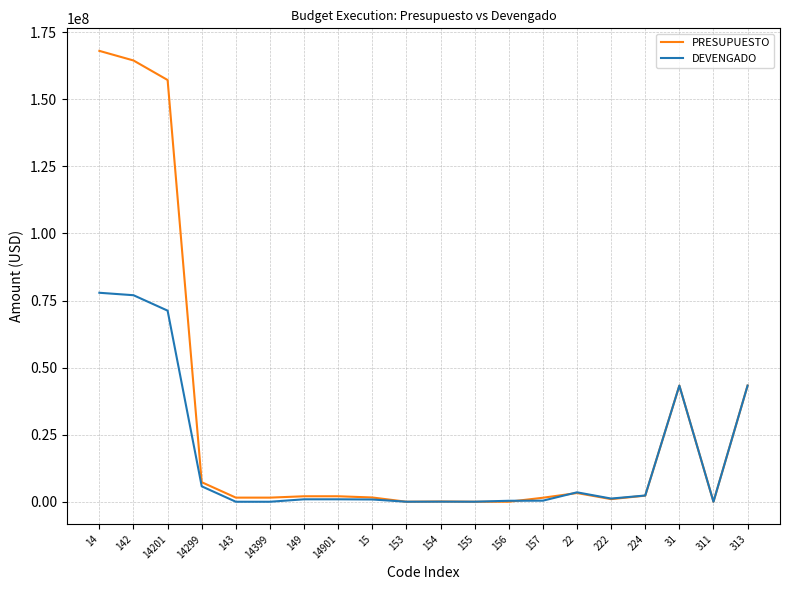

Which series has the largest total across all categories?

PRESUPUESTO